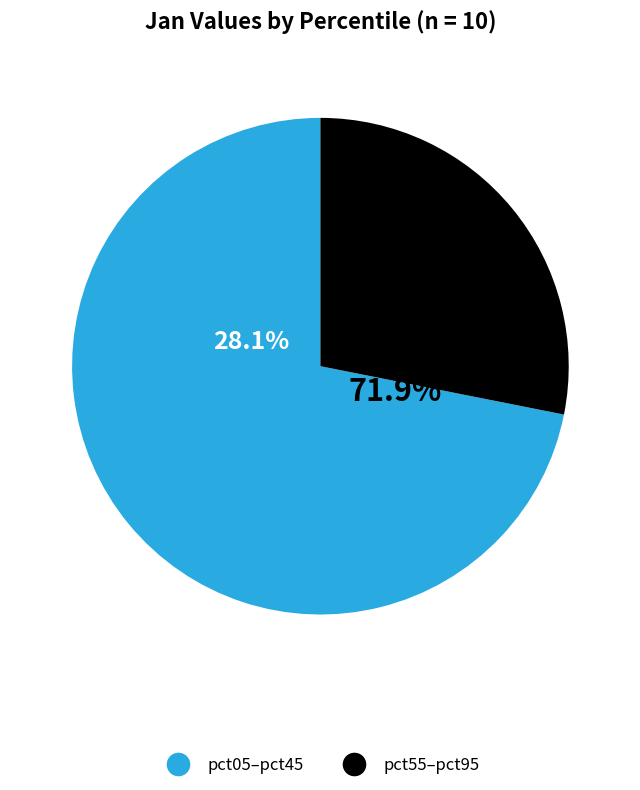

Is pct35 the majority of the pie?

No